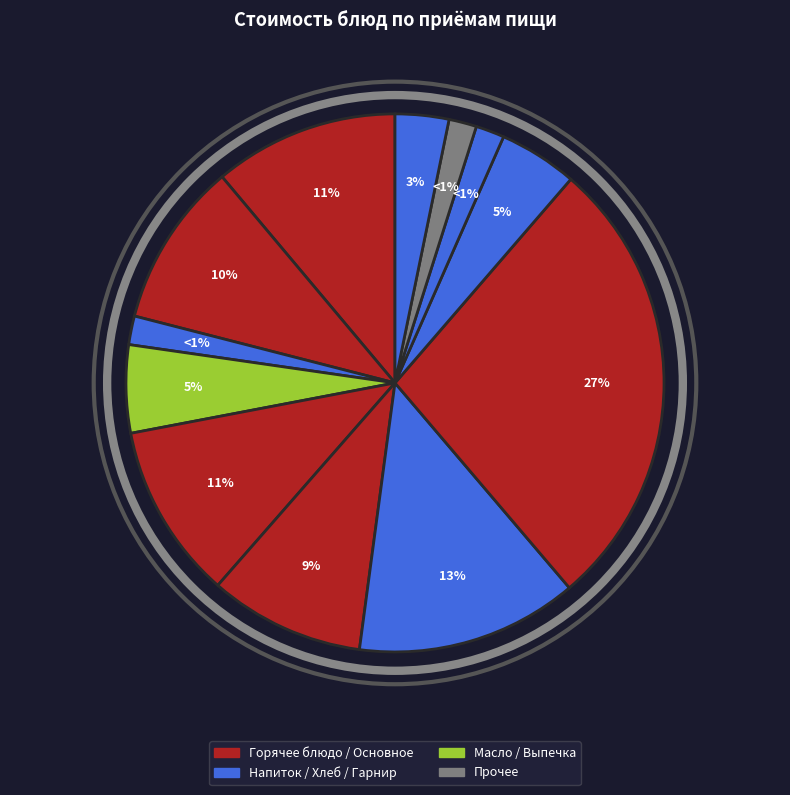

Does any single category account for the majority?

No